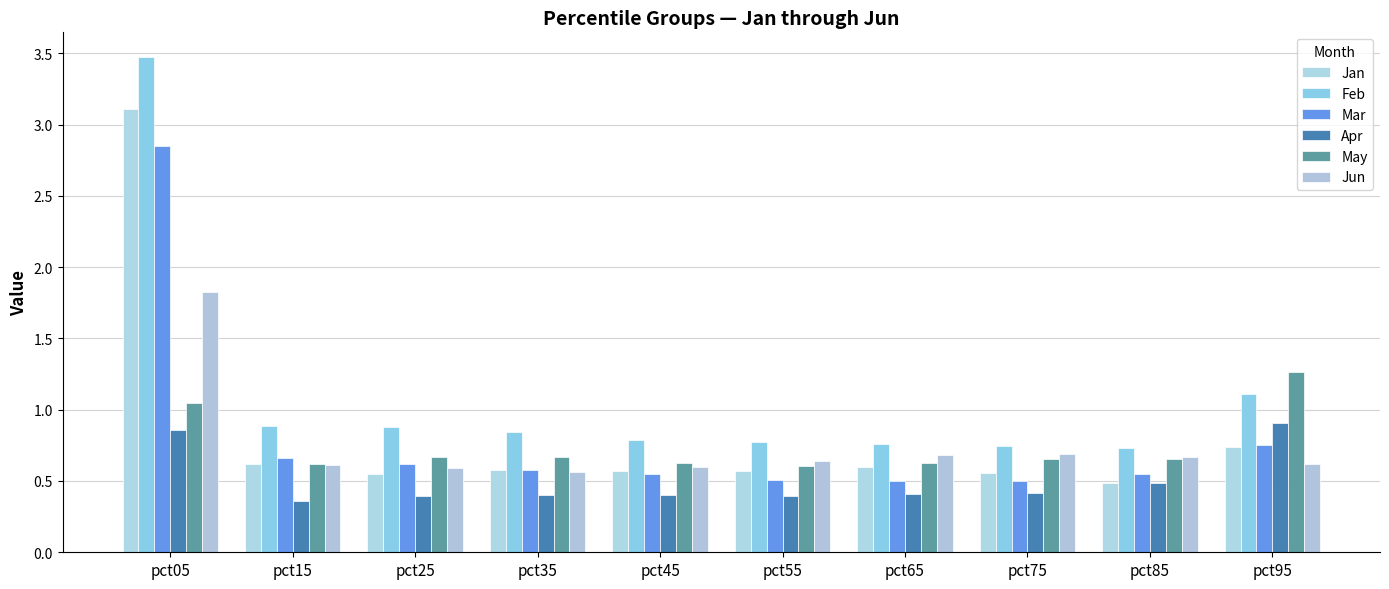

Is it true that Jun equals 0.6 at pct95?

True